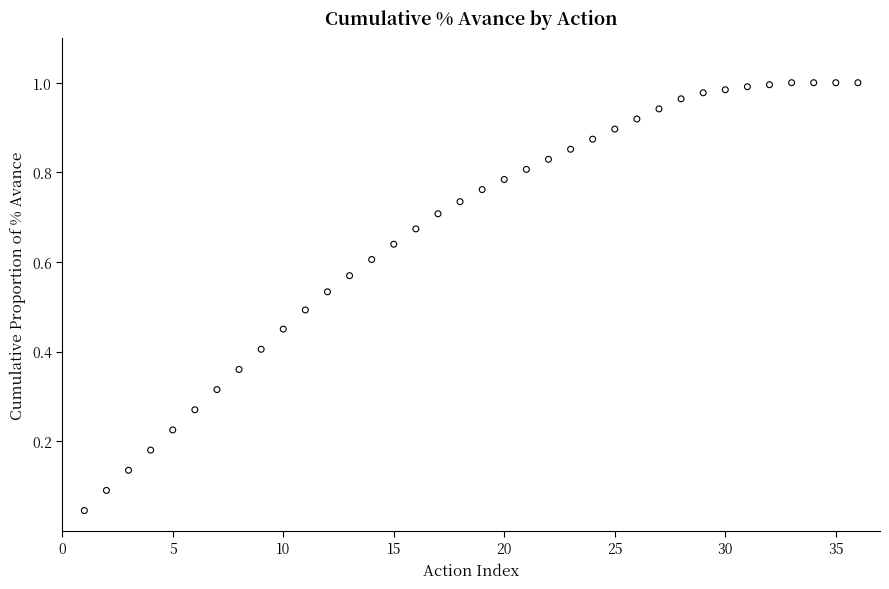

What is the range of X values (max minus min)?

35.0